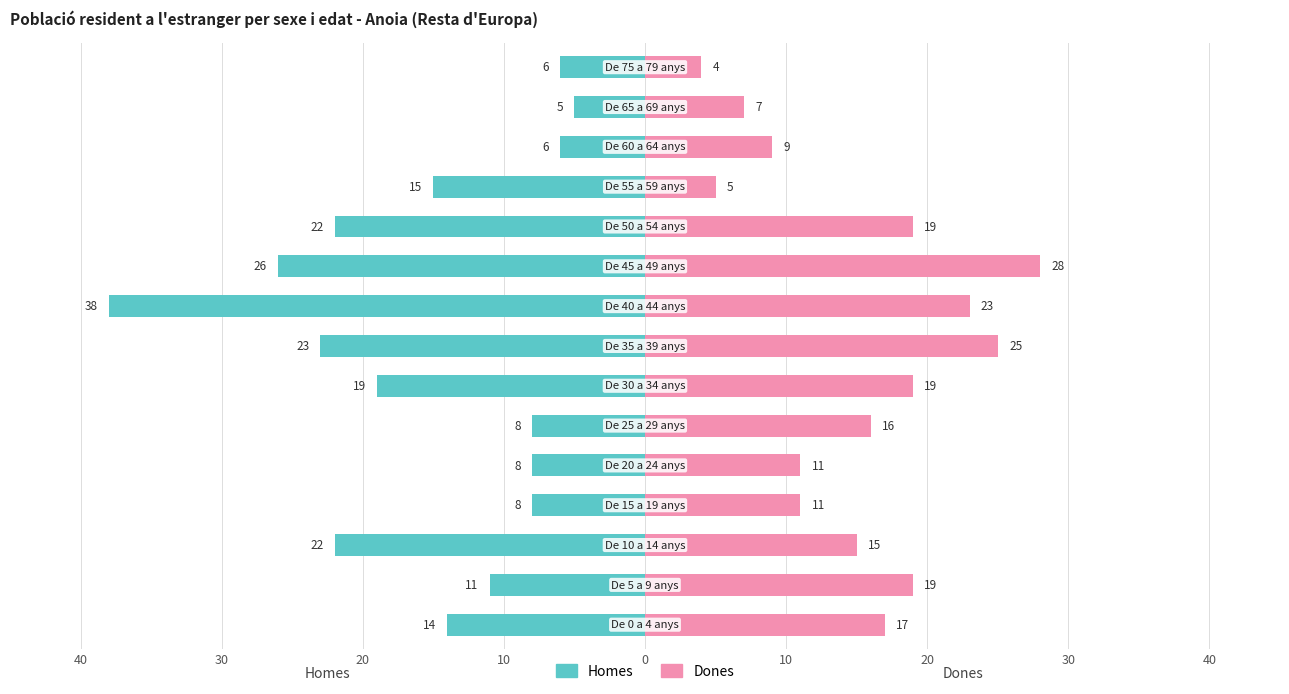

How many values in the Dones series exceed 16?

7